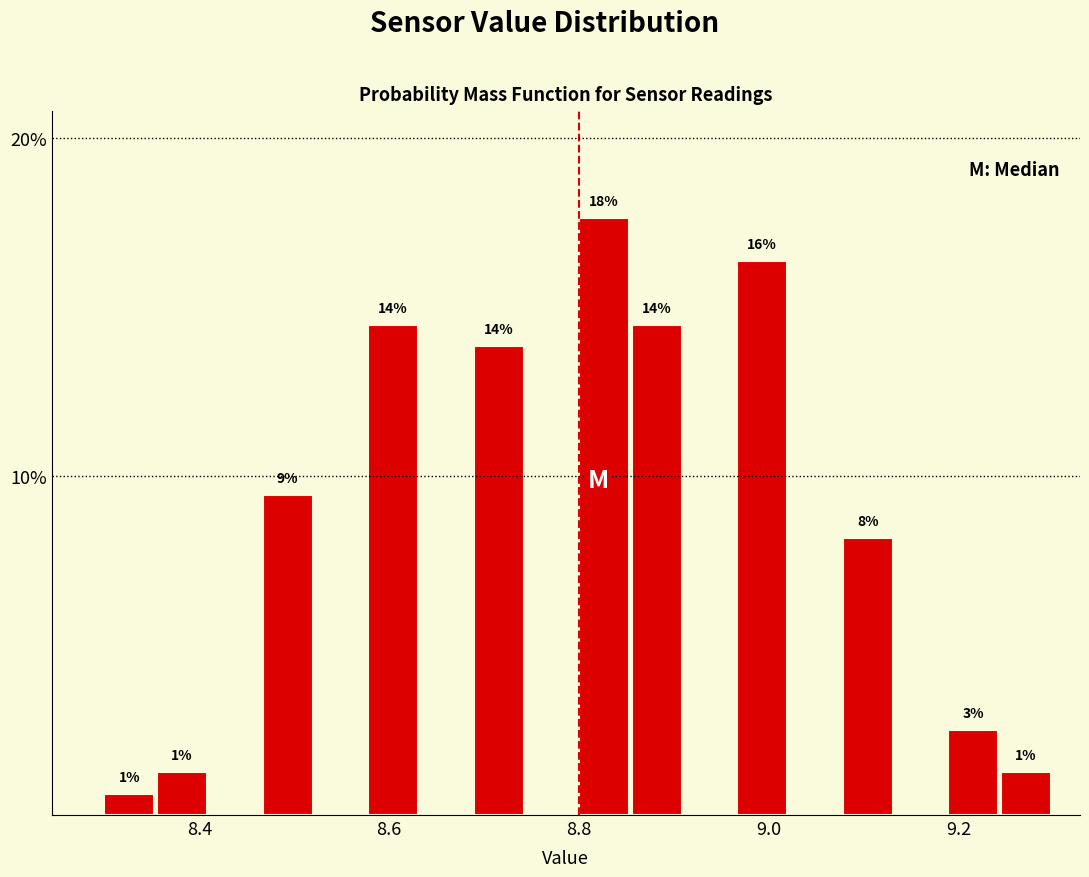

Around what value on the x-axis is the tallest bar? Give the approximate position of its centre, as read against the axis.

8.82